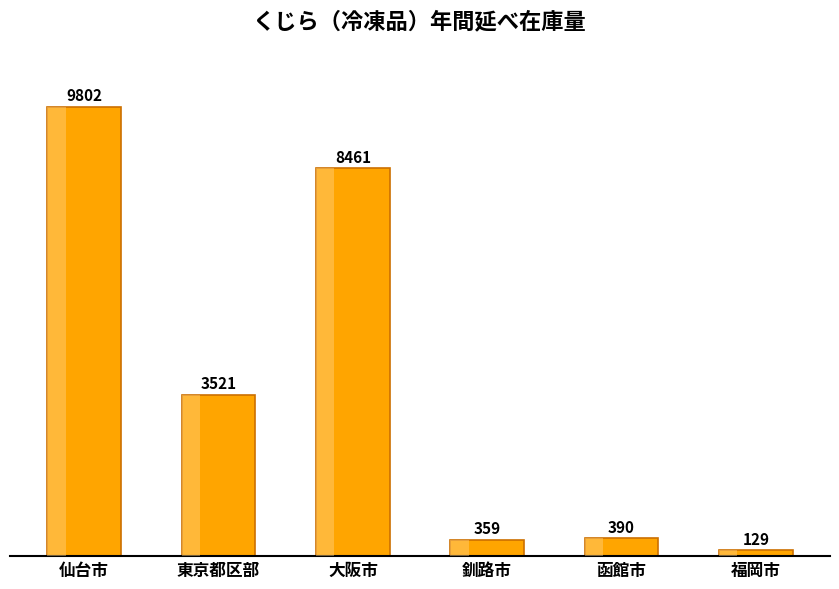

List the labels in order of value, largest first.

仙台市, 大阪市, 東京都区部, 函館市, 釧路市, 福岡市